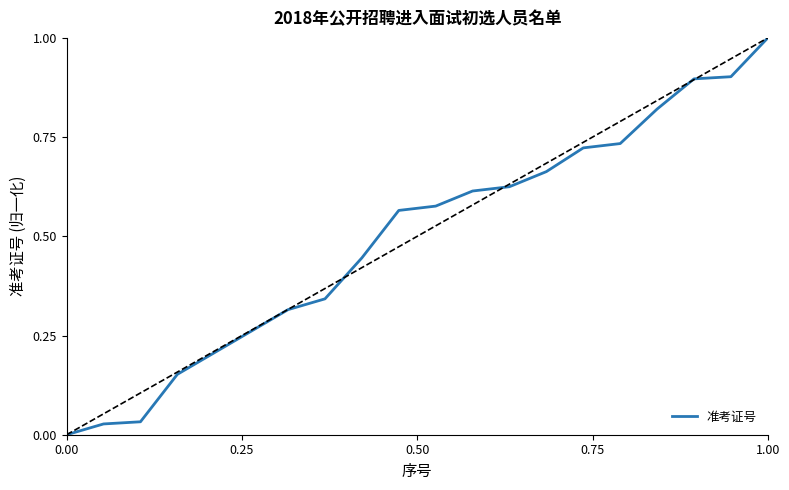

What is the greatest value displayed?

1.0